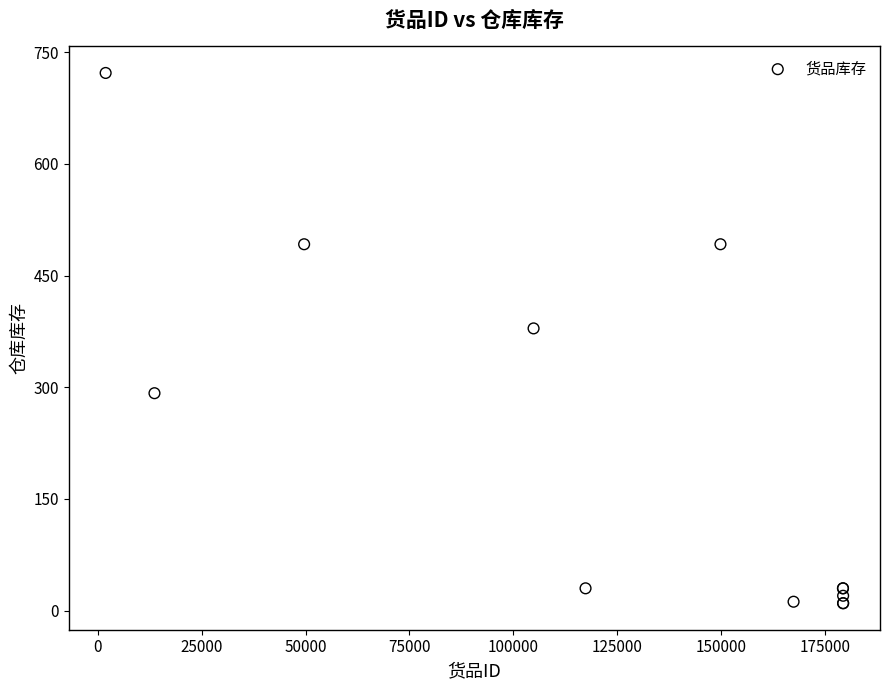

What Y value in the scatter plot is closest to 366?

379